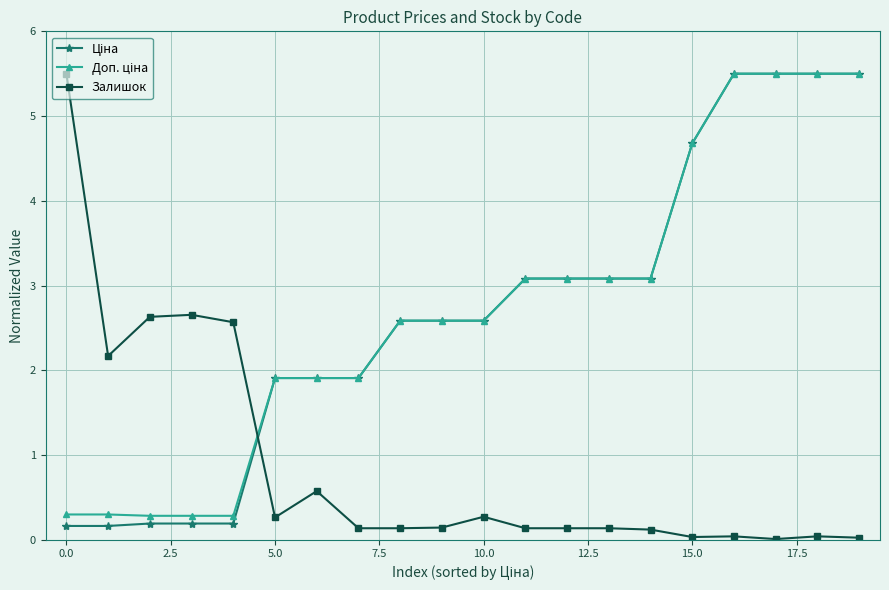

True or false: Залишок has more than 0 interior local peaks.

True